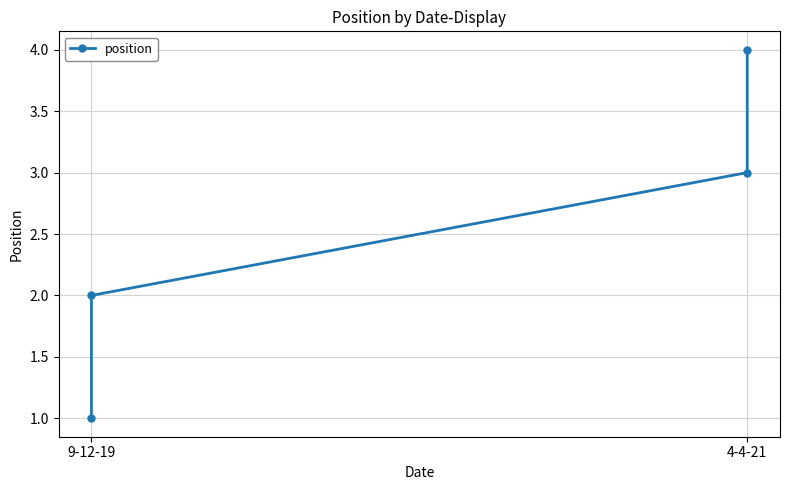

Which has a higher value, 9-12-19 or 4-4-21?

4-4-21